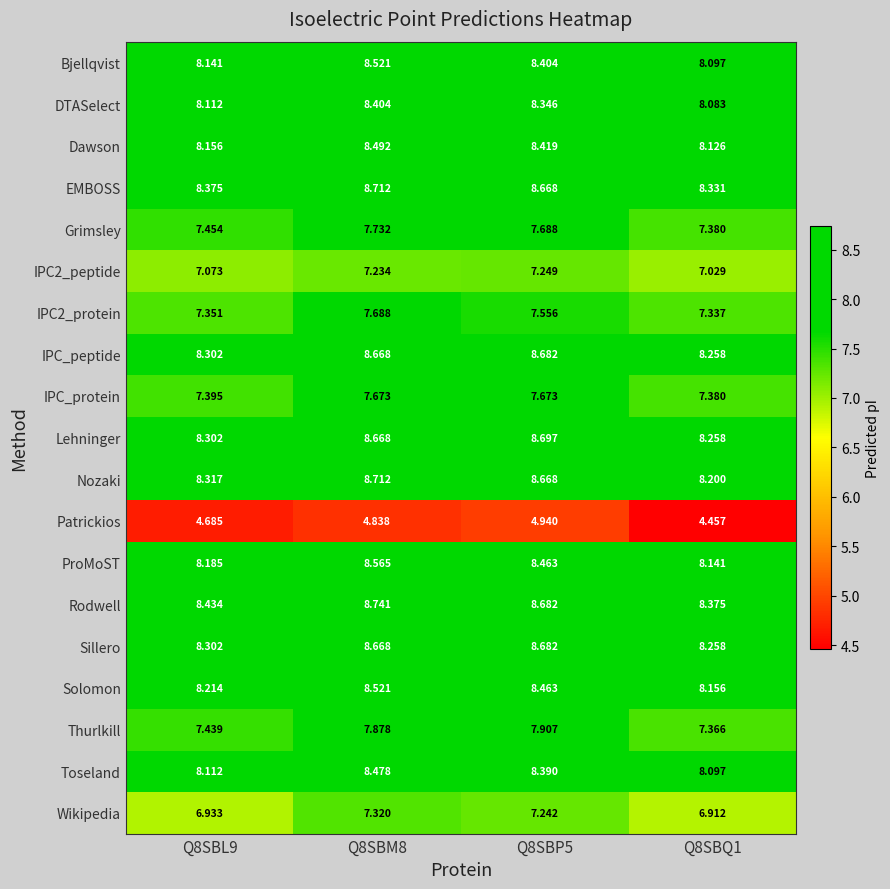

Which series has the largest range (max minus min)?

Thurlkill